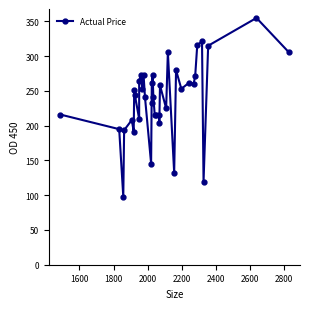

How many lines are shown in the chart?

1